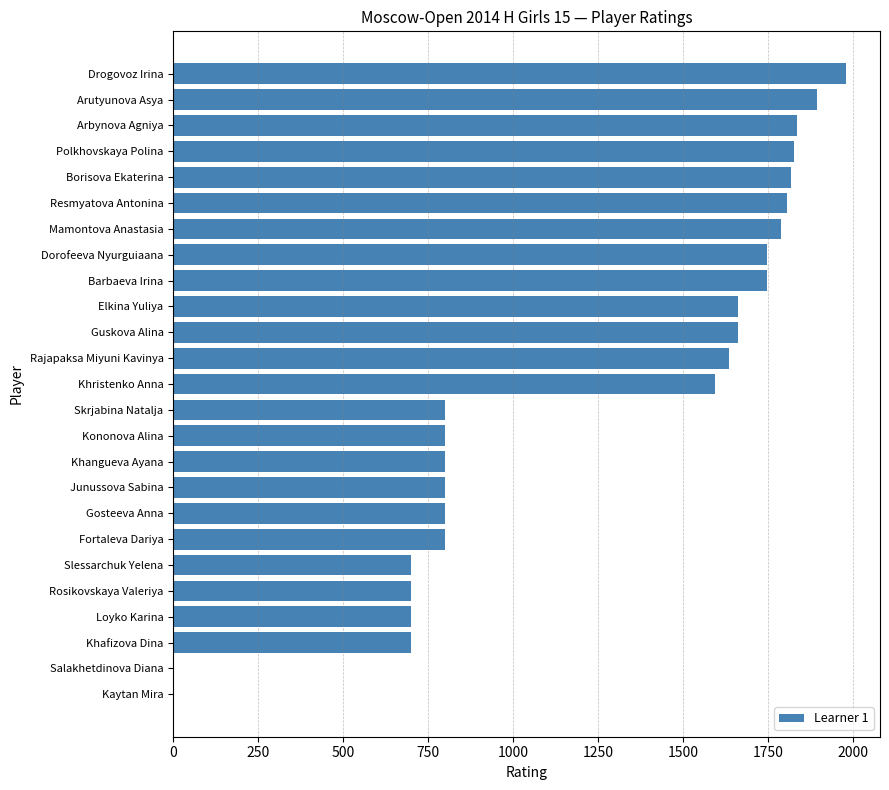

What is the sum of the values at Junussova Sabina and Fortaleva Dariya?

1600